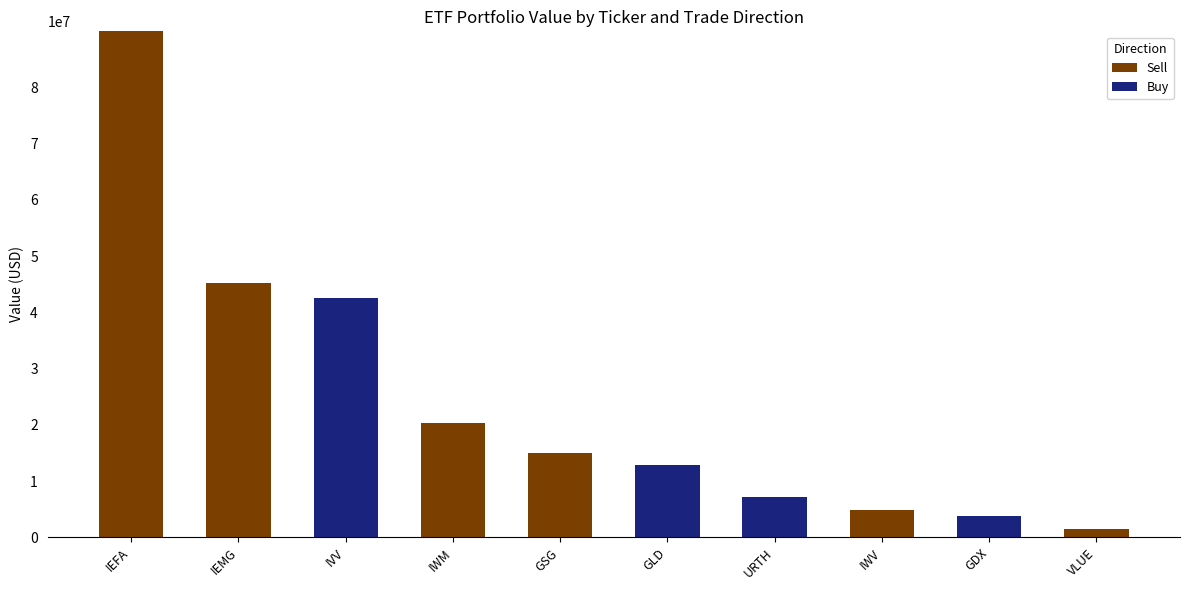

The value of Sell at GLD is -55480279. True or false?

False